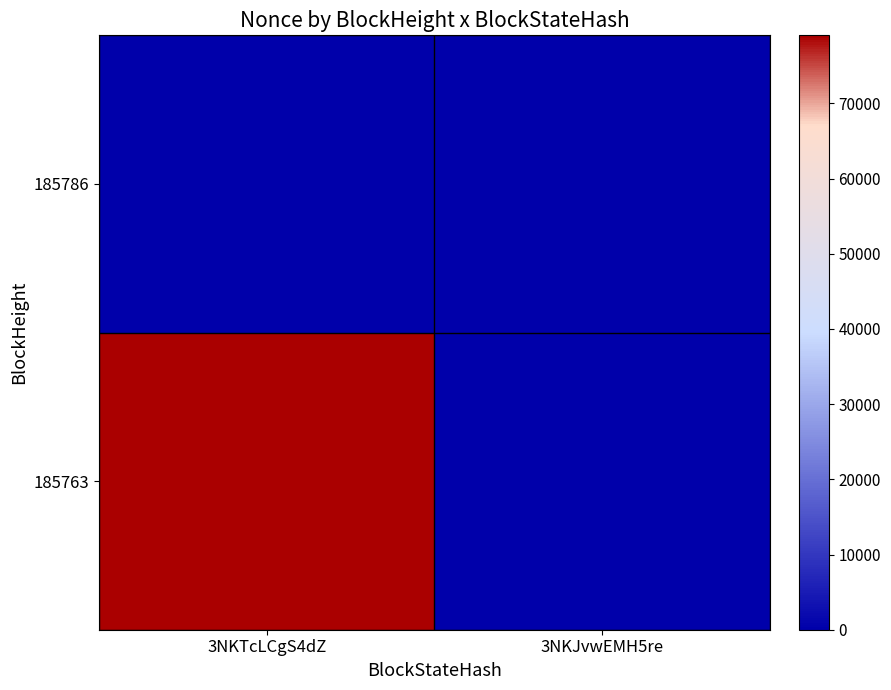

List the series in order of their overall mean, lowest first.

185786, 185763